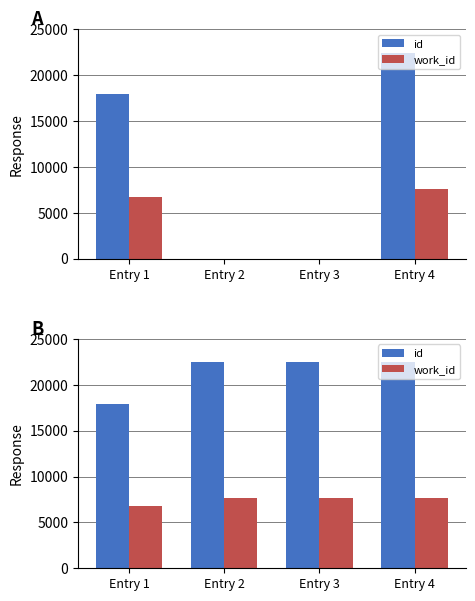

The id series shows 22446 at Entry 3. True or false?

True